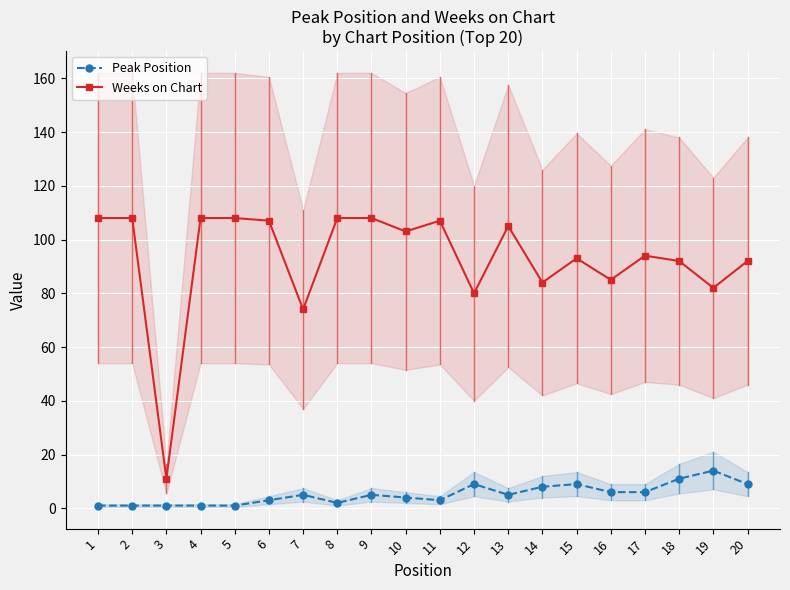

What is the average value of the Peak Position series?

5